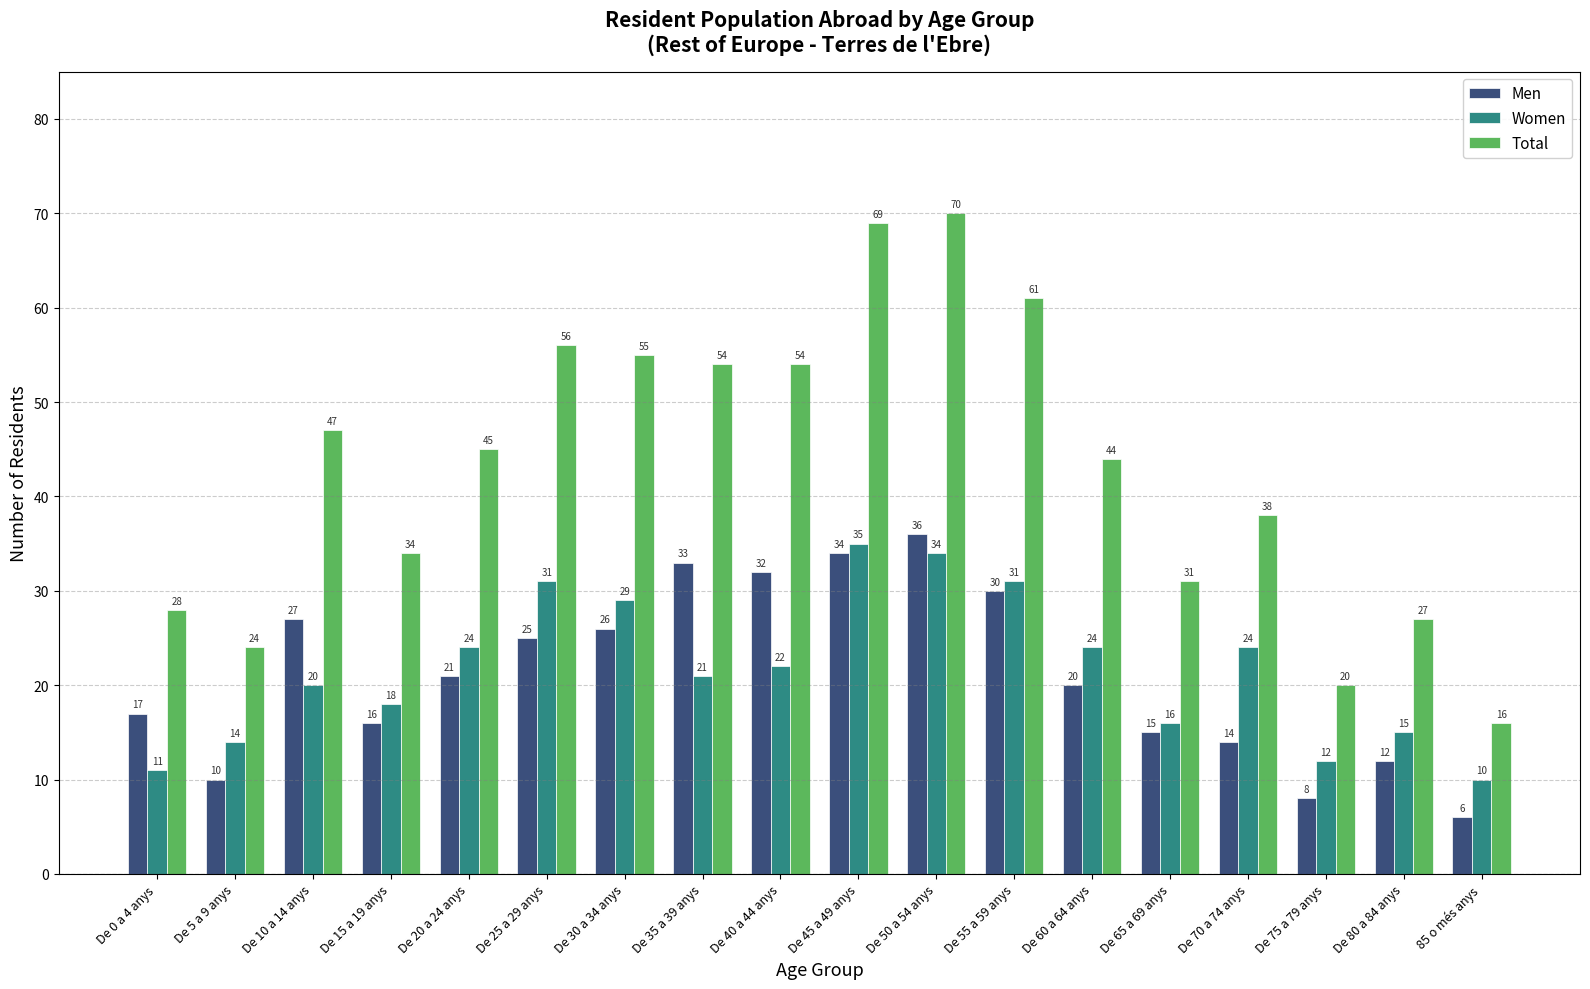

Reading left to right, extract all data points from this chart.

Men: De 0 a 4 anys=17	De 5 a 9 anys=10	De 10 a 14 anys=27	De 15 a 19 anys=16	De 20 a 24 anys=21	De 25 a 29 anys=25	De 30 a 34 anys=26	De 35 a 39 anys=33	De 40 a 44 anys=32	De 45 a 49 anys=34	De 50 a 54 anys=36	De 55 a 59 anys=30	De 60 a 64 anys=20	De 65 a 69 anys=15	De 70 a 74 anys=14	De 75 a 79 anys=8	De 80 a 84 anys=12	85 o més anys=6
Women: De 0 a 4 anys=11	De 5 a 9 anys=14	De 10 a 14 anys=20	De 15 a 19 anys=18	De 20 a 24 anys=24	De 25 a 29 anys=31	De 30 a 34 anys=29	De 35 a 39 anys=21	De 40 a 44 anys=22	De 45 a 49 anys=35	De 50 a 54 anys=34	De 55 a 59 anys=31	De 60 a 64 anys=24	De 65 a 69 anys=16	De 70 a 74 anys=24	De 75 a 79 anys=12	De 80 a 84 anys=15	85 o més anys=10
Total: De 0 a 4 anys=28	De 5 a 9 anys=24	De 10 a 14 anys=47	De 15 a 19 anys=34	De 20 a 24 anys=45	De 25 a 29 anys=56	De 30 a 34 anys=55	De 35 a 39 anys=54	De 40 a 44 anys=54	De 45 a 49 anys=69	De 50 a 54 anys=70	De 55 a 59 anys=61	De 60 a 64 anys=44	De 65 a 69 anys=31	De 70 a 74 anys=38	De 75 a 79 anys=20	De 80 a 84 anys=27	85 o més anys=16